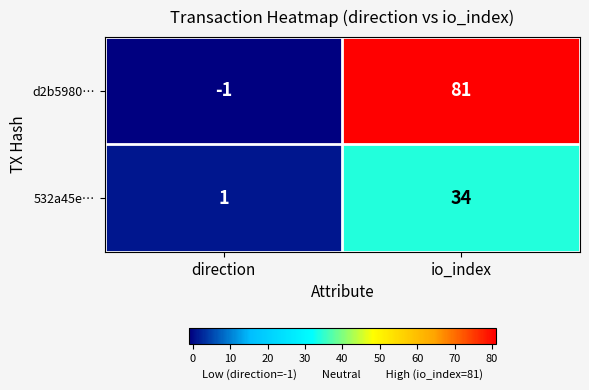

Between direction and io_index, which series saw the biggest shift?

d2b5980…